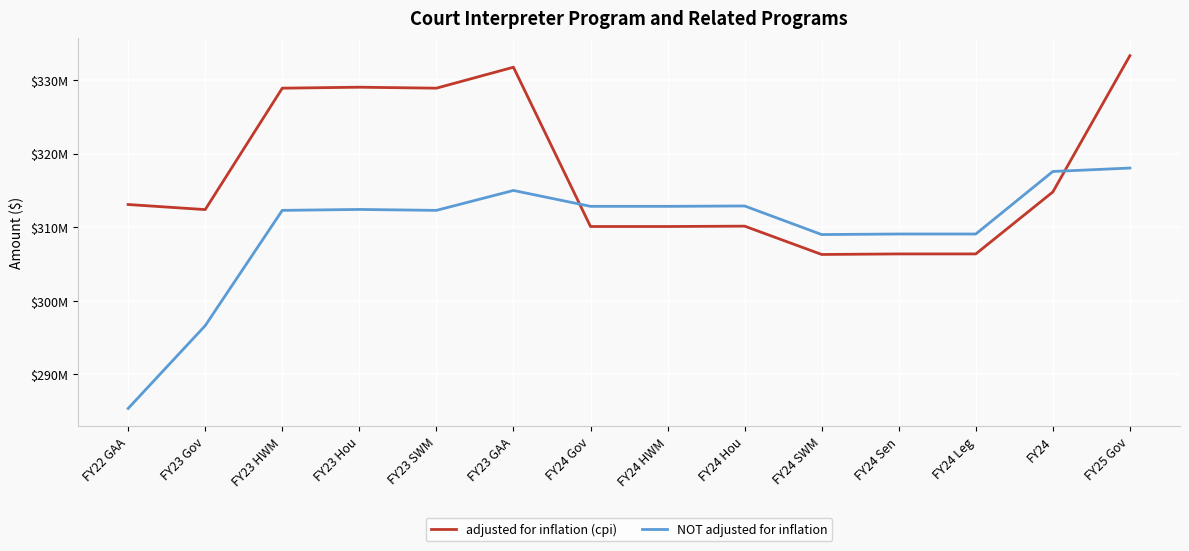

Which series has the largest total across all categories?

adjusted for inflation (cpi)